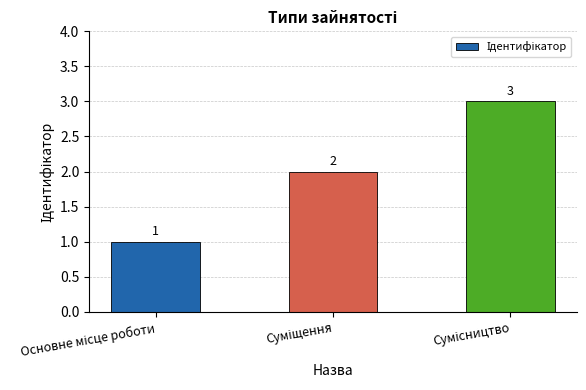

Count the values in the range 1 to 3.

3